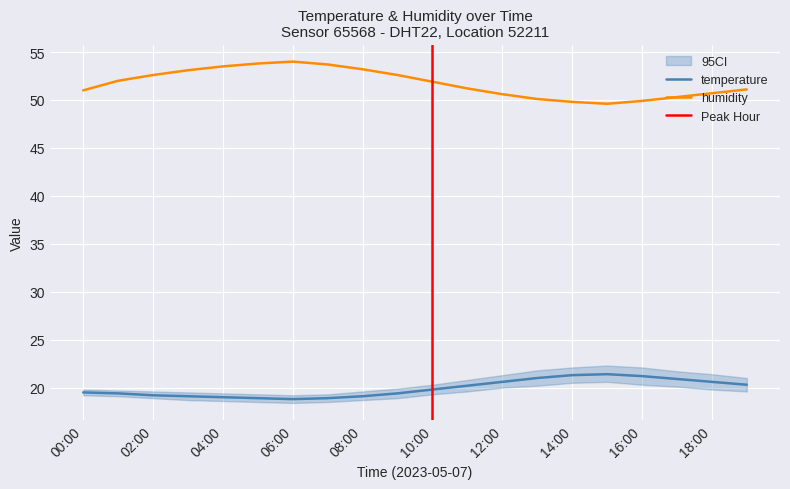

What is the difference between the maximum and second lowest values in the humidity series?

4.2